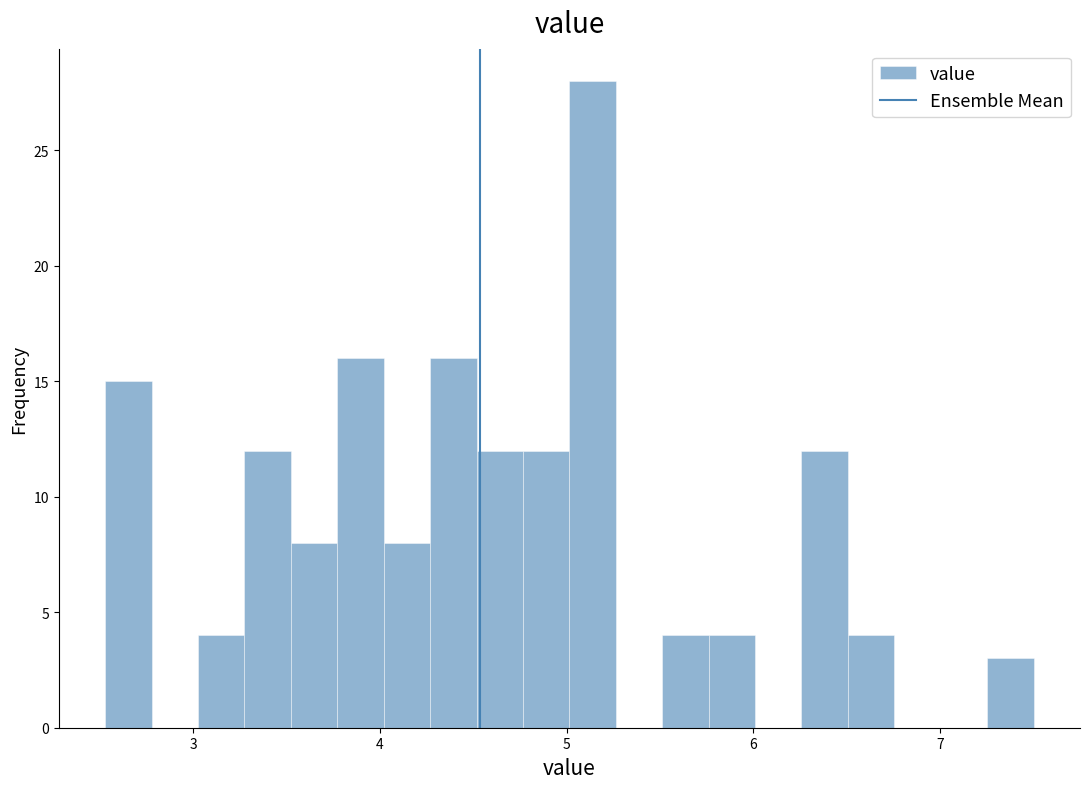

Around what value on the x-axis is the tallest bar? Give the approximate position of its centre, as read against the axis.

5.1